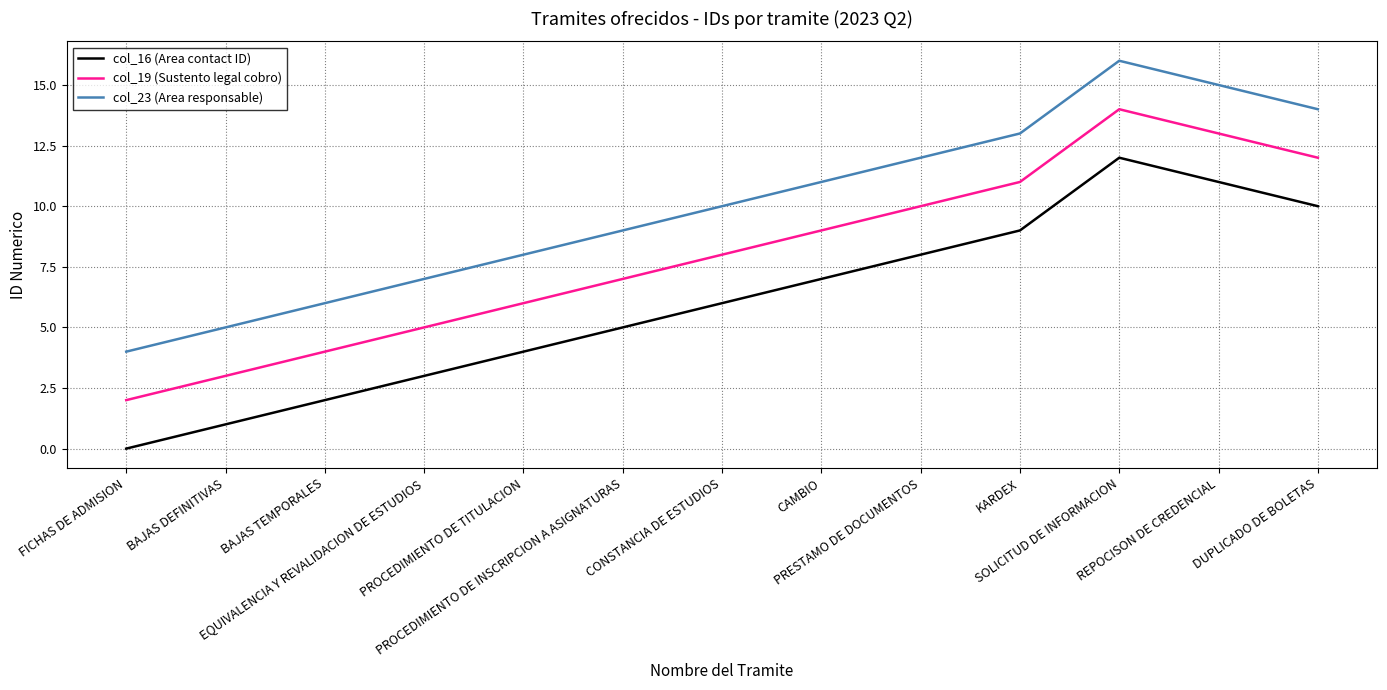

At which category does col_16 (Area contact ID) reach its first local peak?

SOLICITUD DE INFORMACION